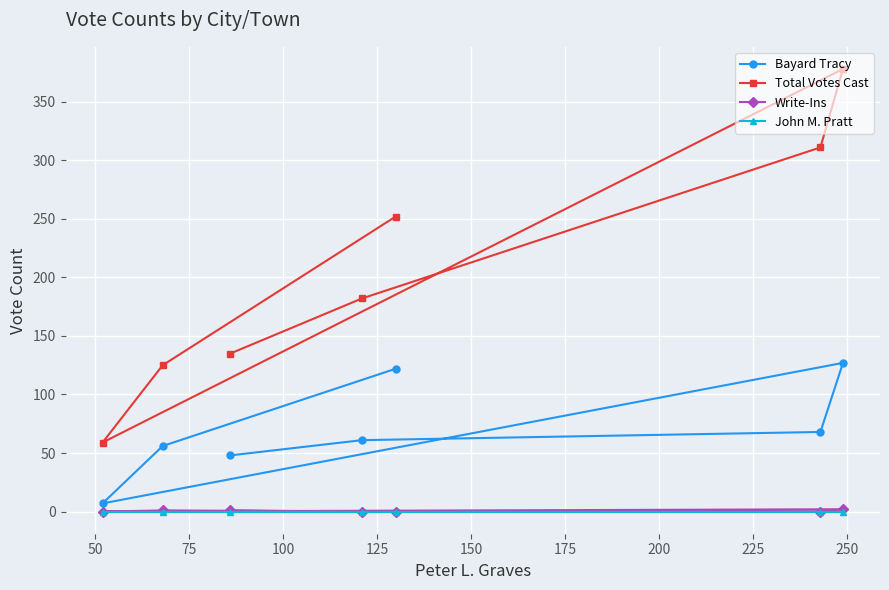

What is the value of the Write-Ins point at the 4th from the left?

0